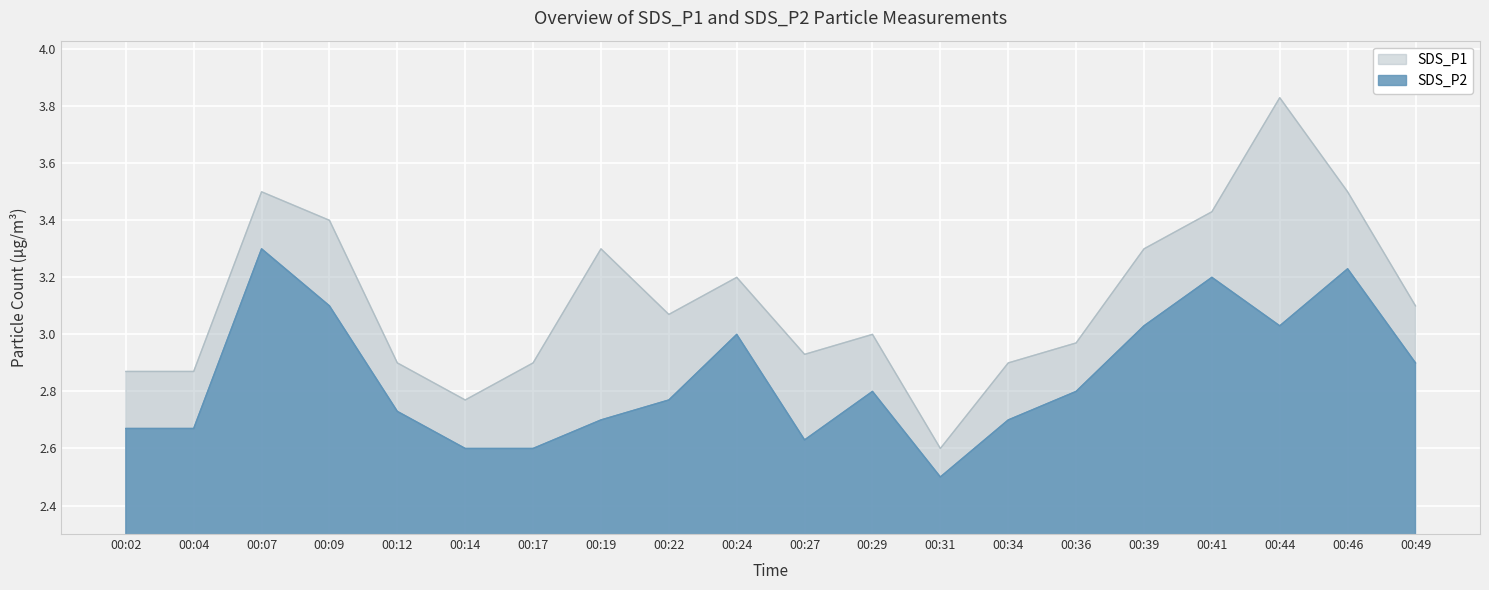

Which series has the largest total across all categories?

SDS_P1